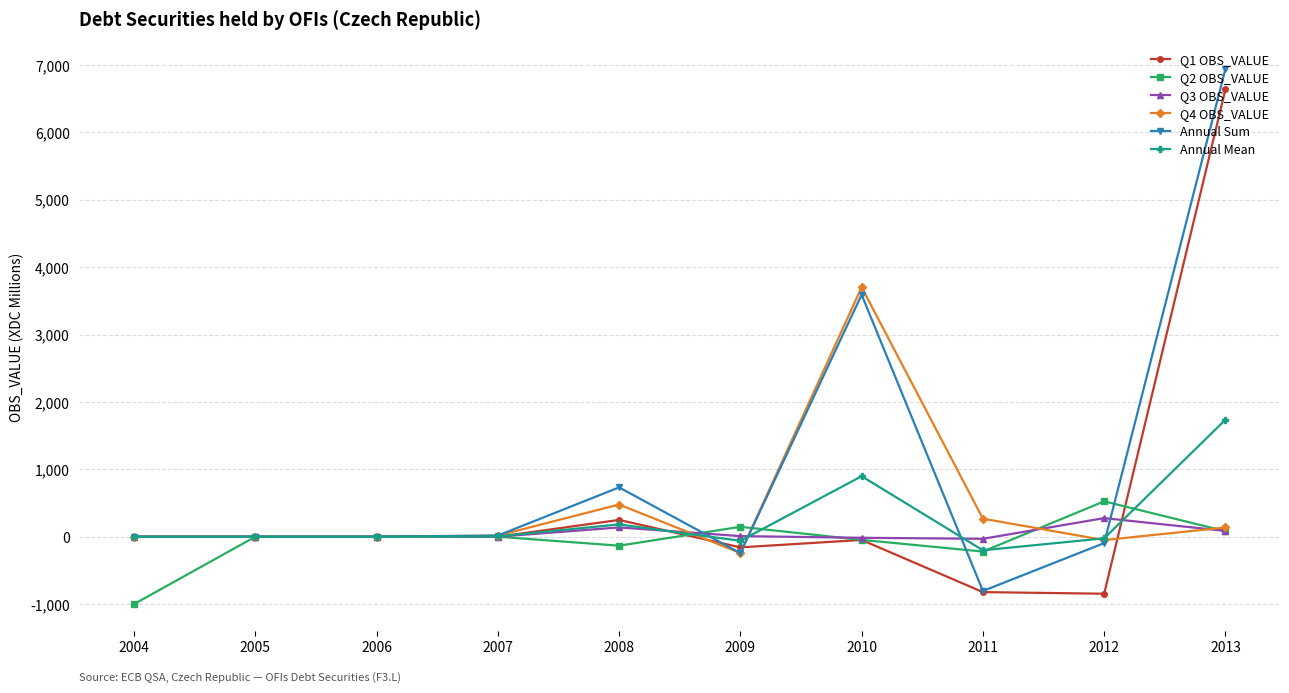

Which series has the largest total across all categories?

Annual Sum